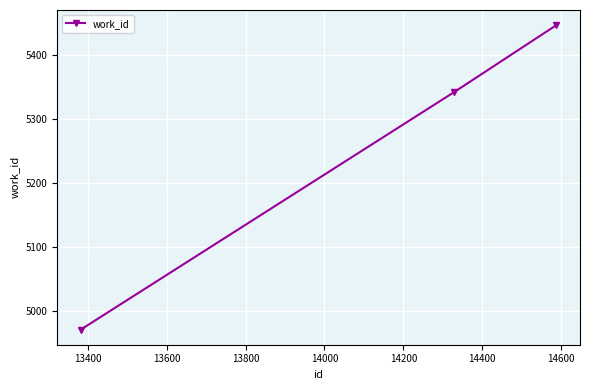

How many values are between 4971 and 5447?

3